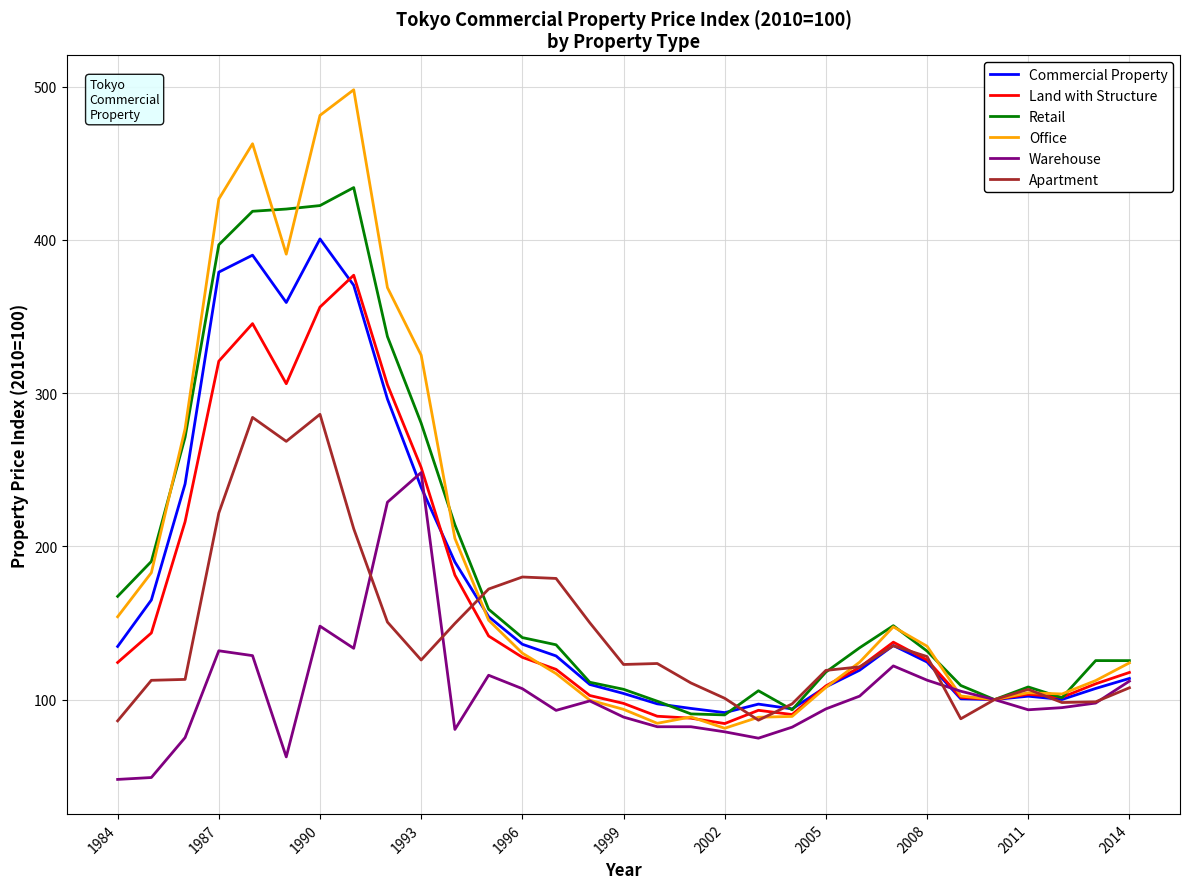

Which series has the widest spread of values?

Office